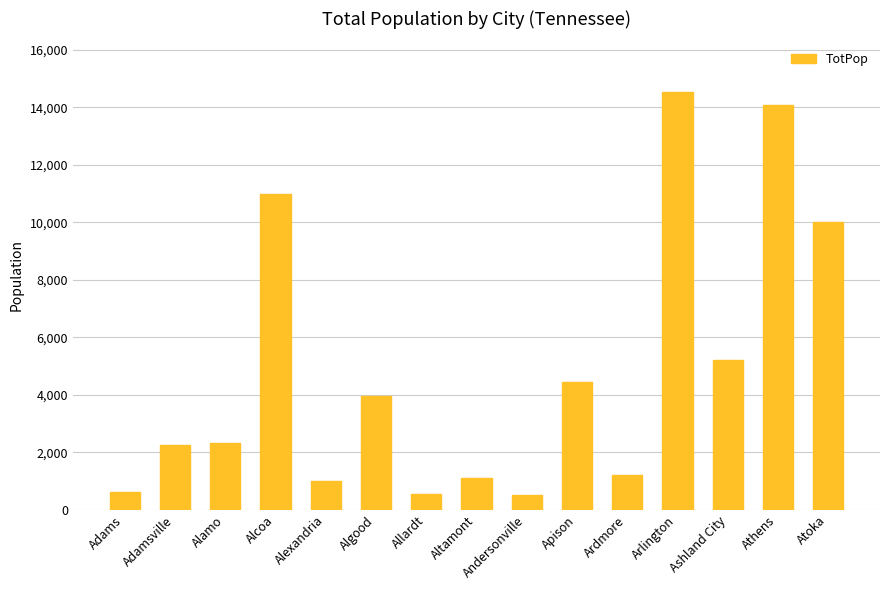

What is the value of the 1st bar from the left?

624